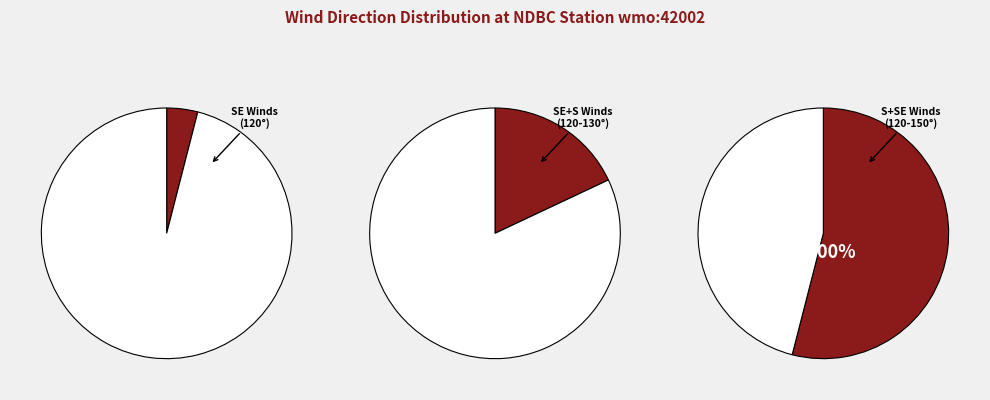

The 150 slice represents 30% of the pie. True or false?

False